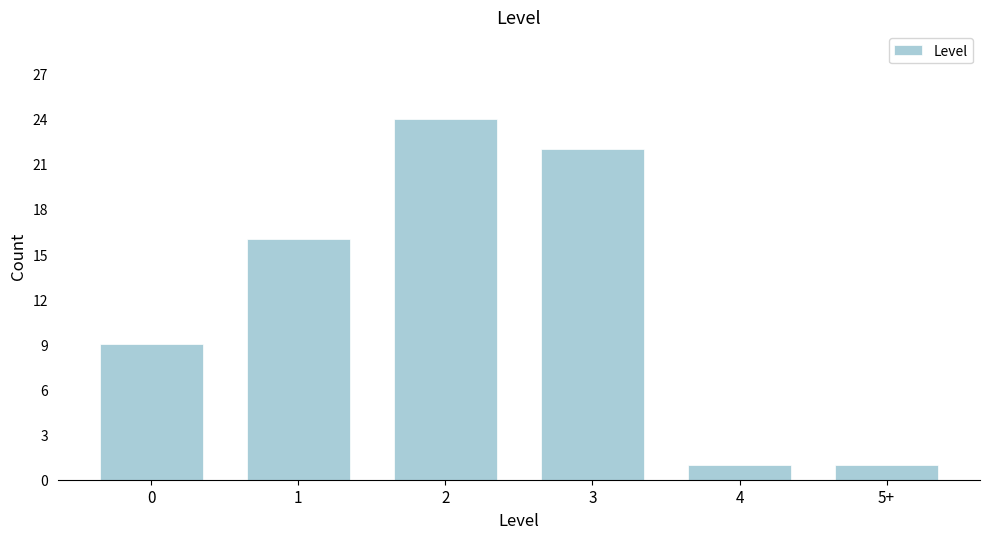

Reading left to right, transcribe all the data shown in this chart.

0=9	1=16	2=24	3=22	4=1	5+=1